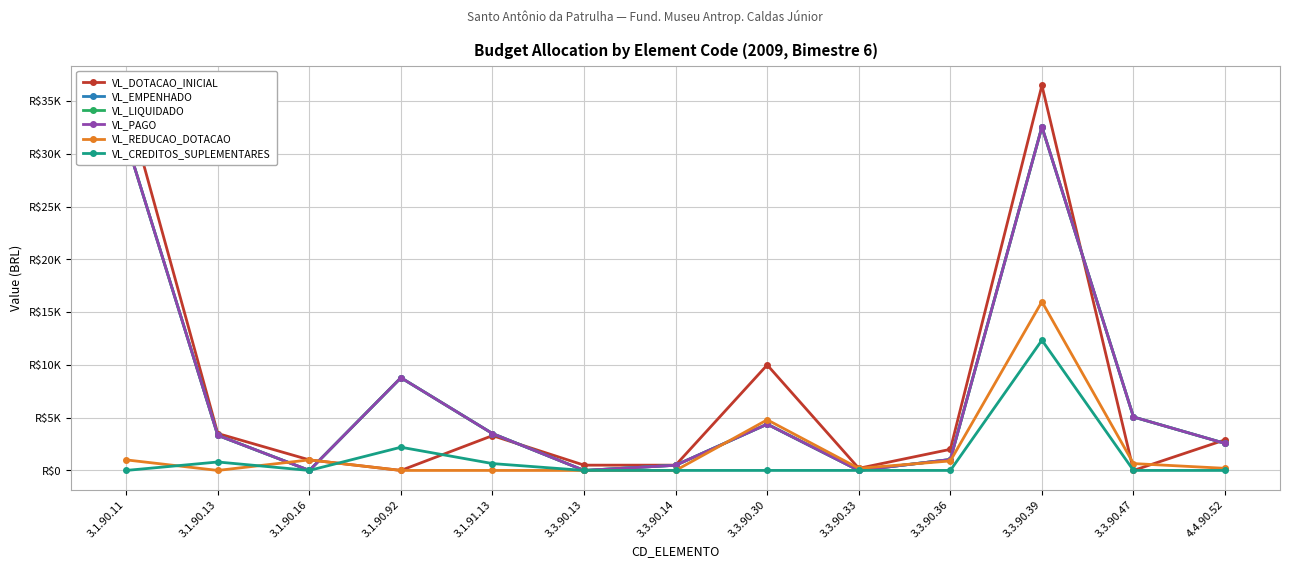

How many interior local peaks does the VL_DOTACAO_INICIAL series have?

3